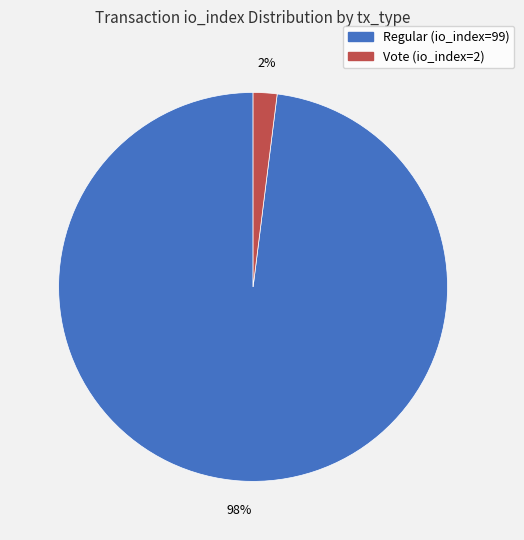

What percentage is the Vote (io_index=2) slice, to the nearest percent?

2%